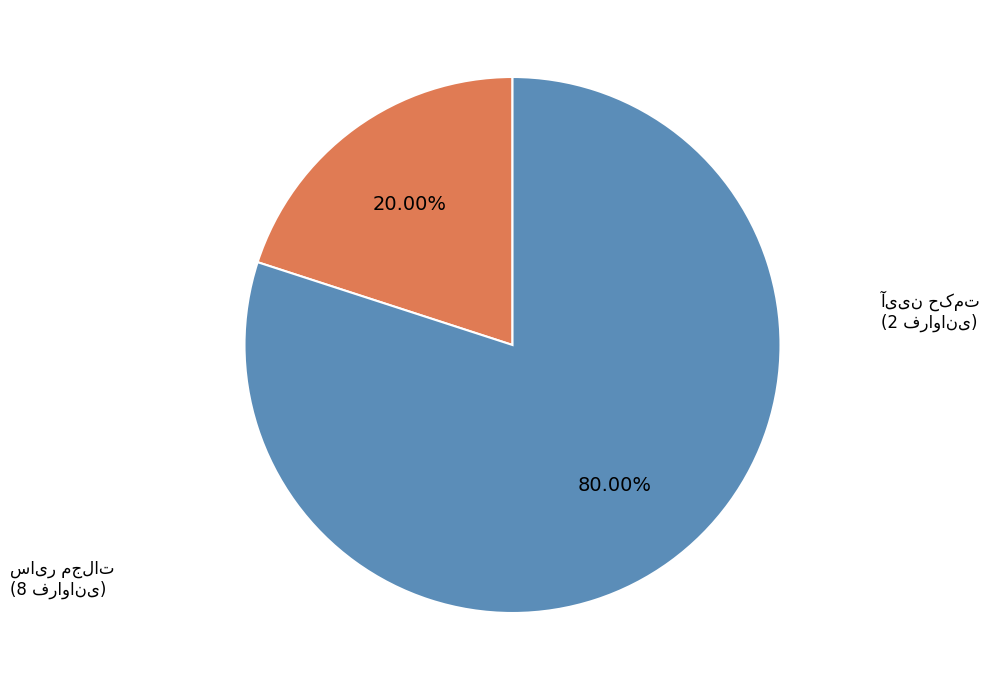

Is there any slice that represents more than half of the pie?

Yes